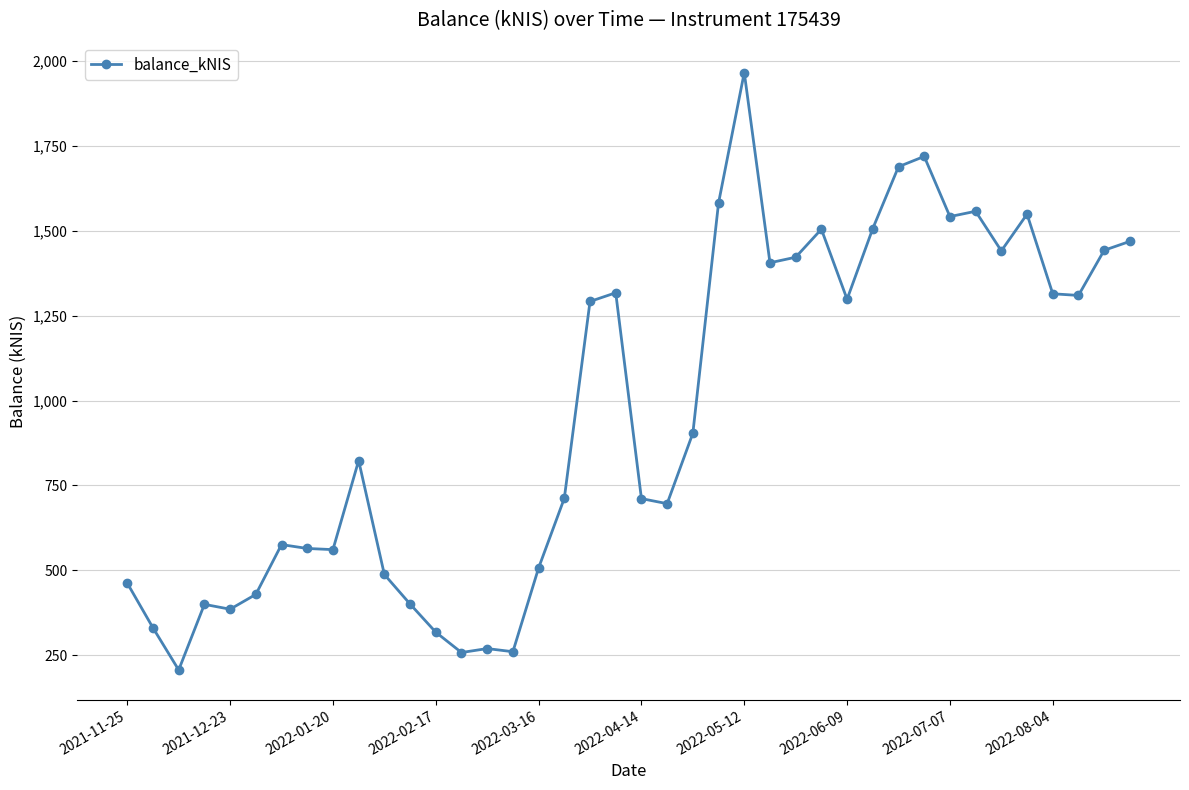

What is the smallest value displayed?

206.9